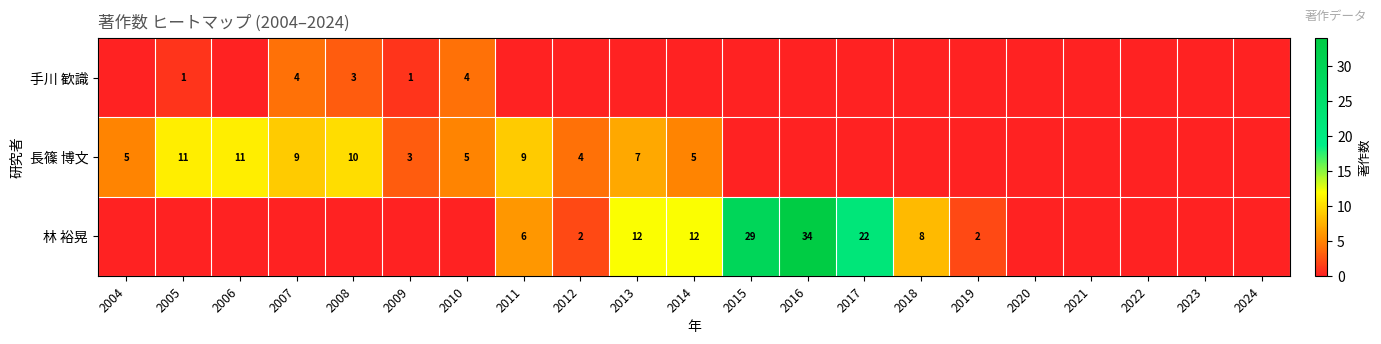

Is the value of 長篠 博文 at 2005 greater than the value of 手川 歓識 at 2010?

Yes